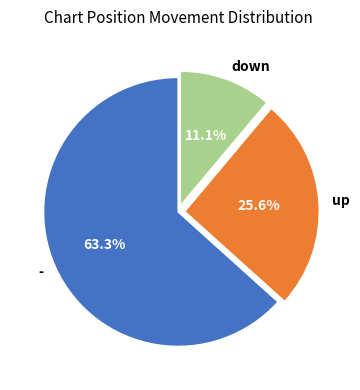

How many segments does this pie chart have?

3